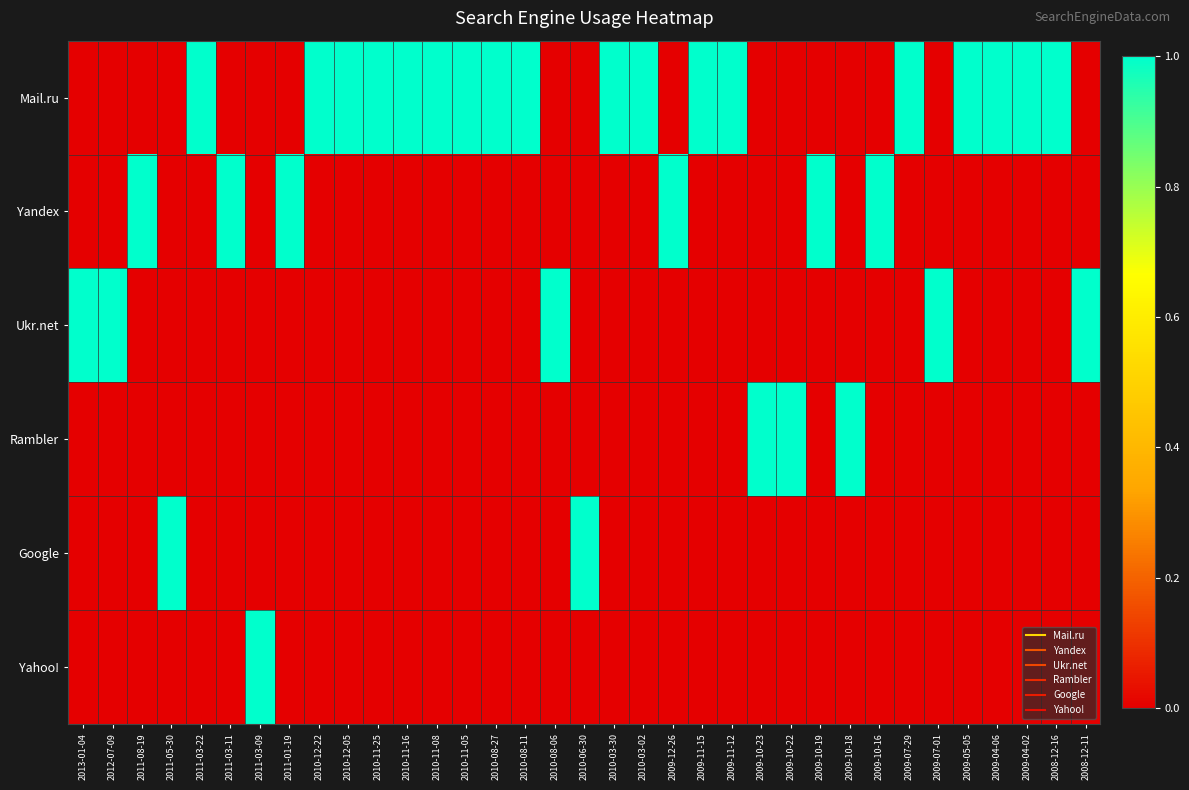

Which series has the largest total across all categories?

Mail.ru